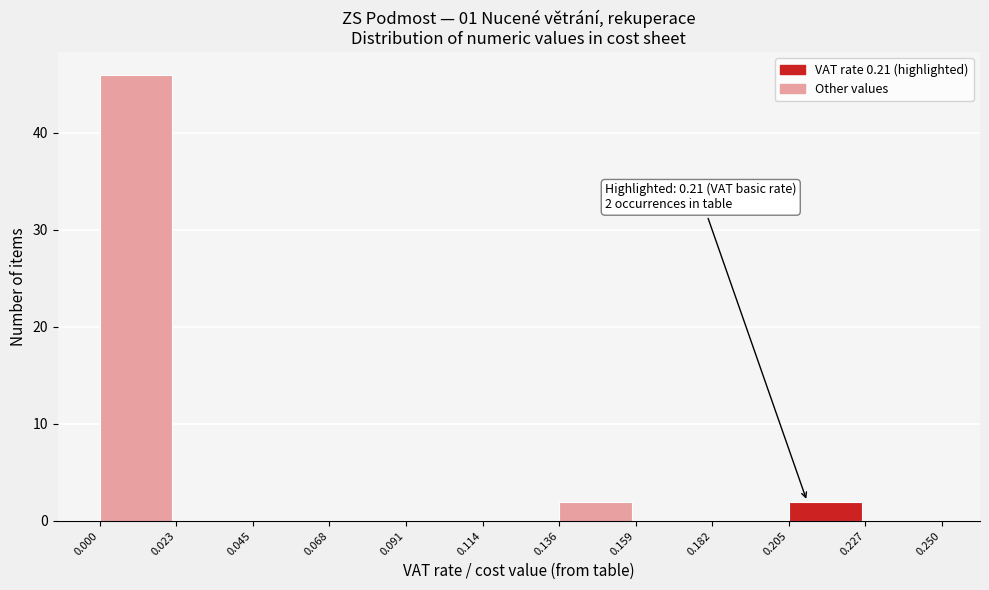

Over which range of the x-axis is the bar tallest?

0.000 to 0.023